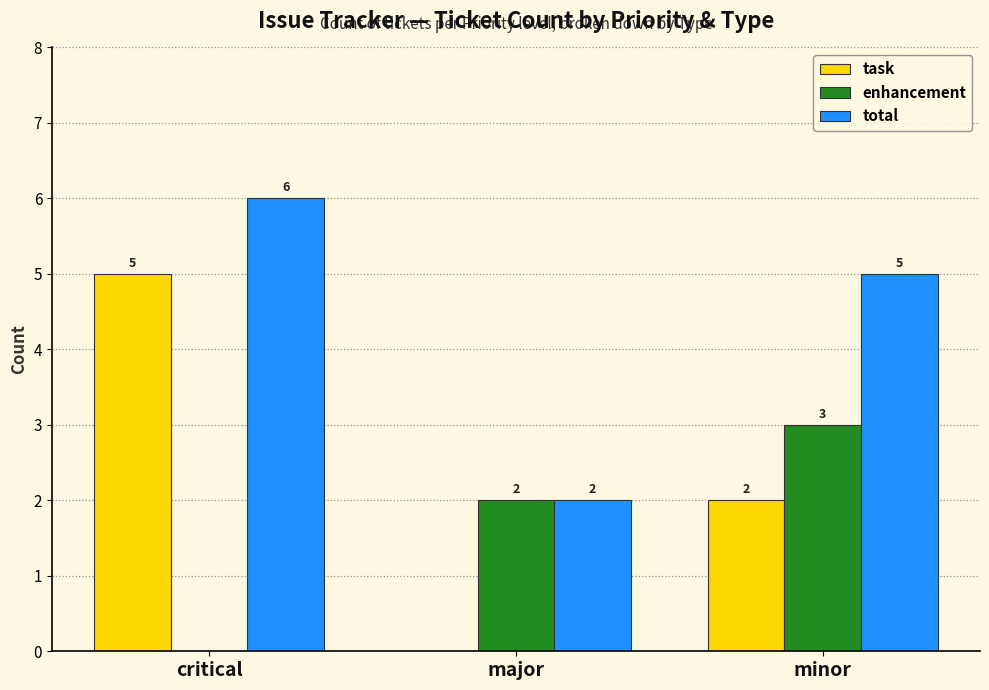

Where does the total series first go above 5?

critical